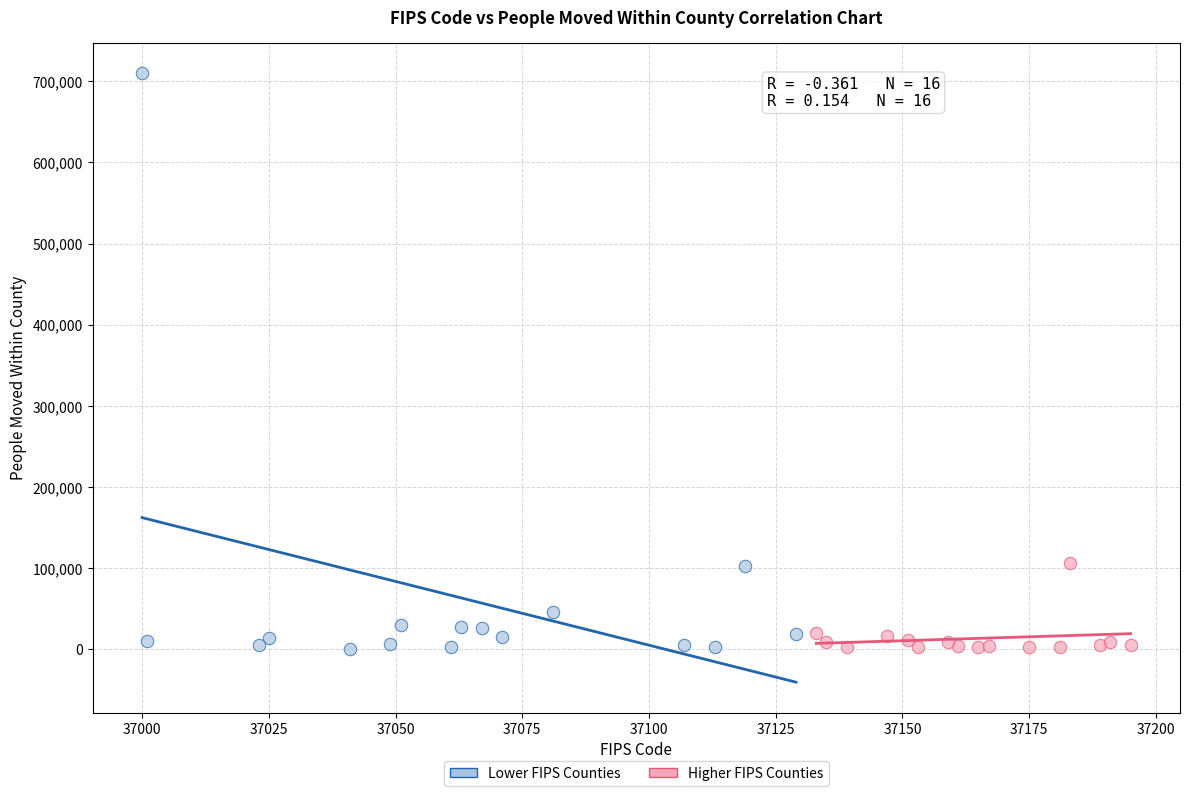

What are all the series names shown in the legend?

Lower FIPS Counties, Higher FIPS Counties